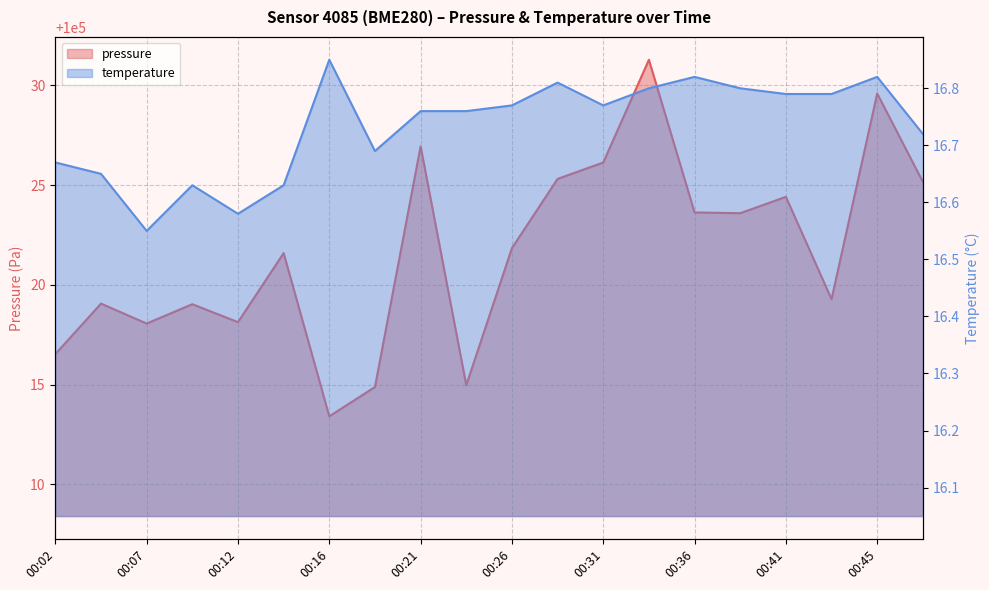

What is the difference between the maximum and minimum values in the pressure series?

17.9